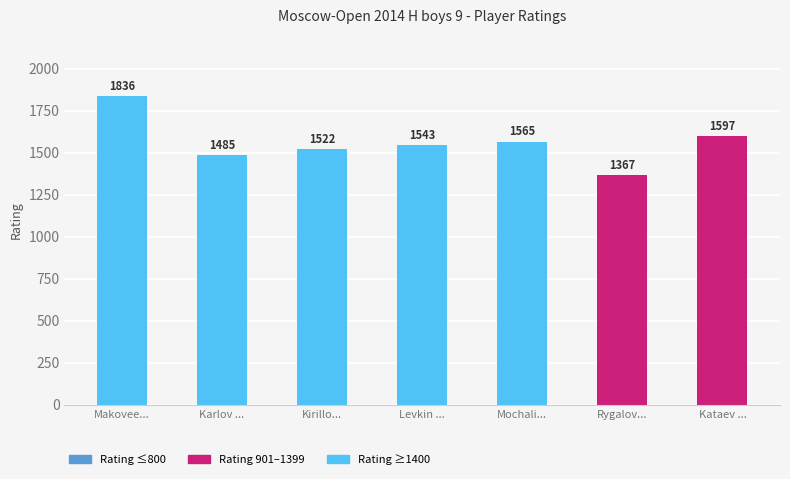

At which category is the sum across all series the highest?

Makovee...